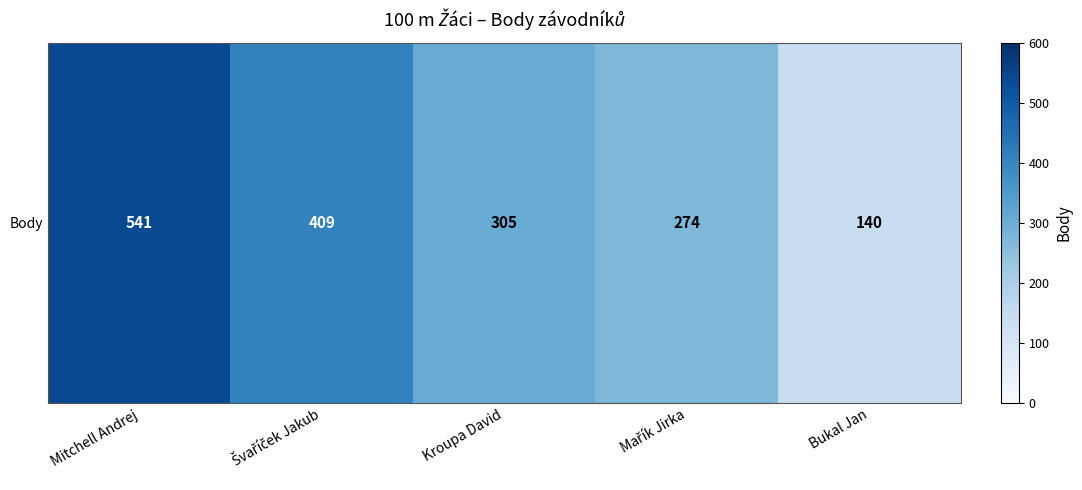

What is the change in value from Švaříček Jakub to Kroupa David?

-104